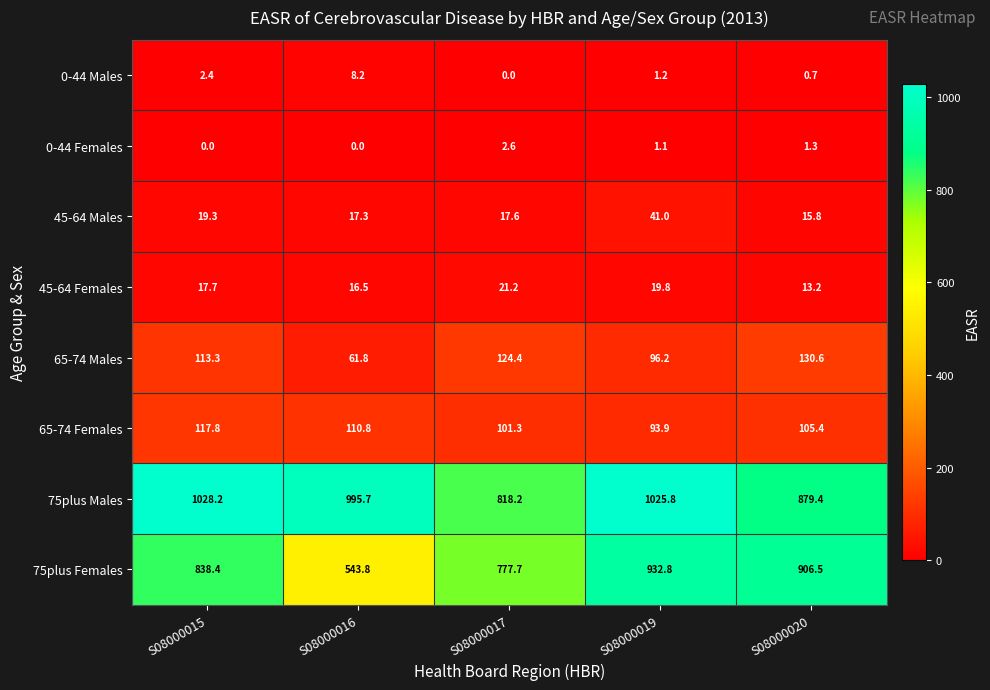

What is the average value of the 0-44 Males series?

2.5